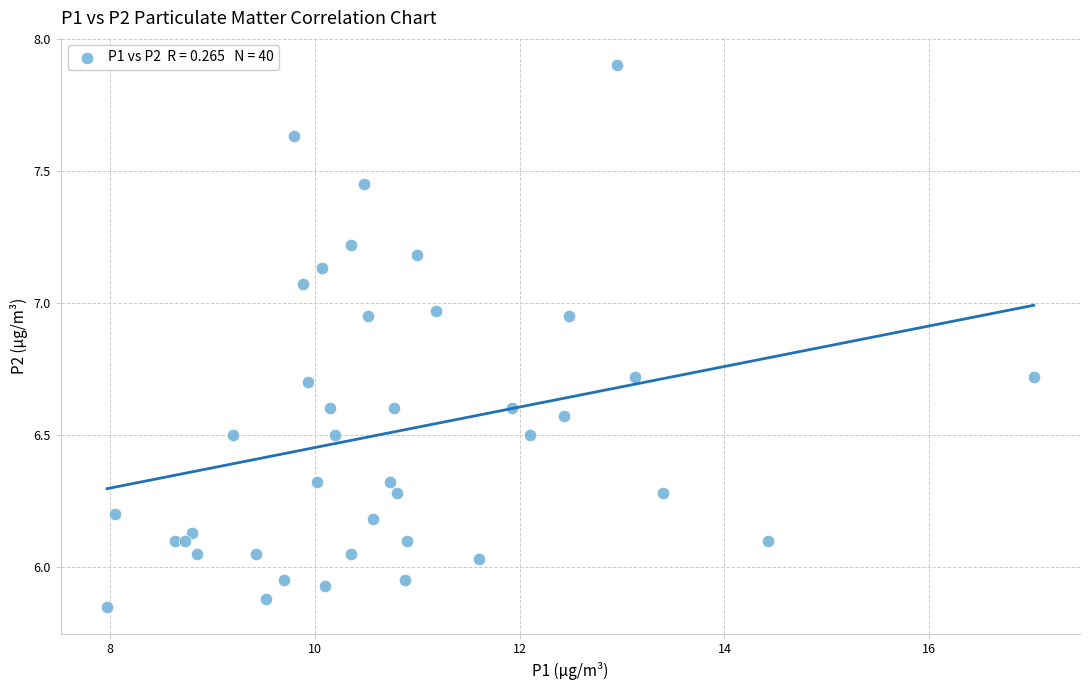

What is the range of X values (max minus min)?

9.1